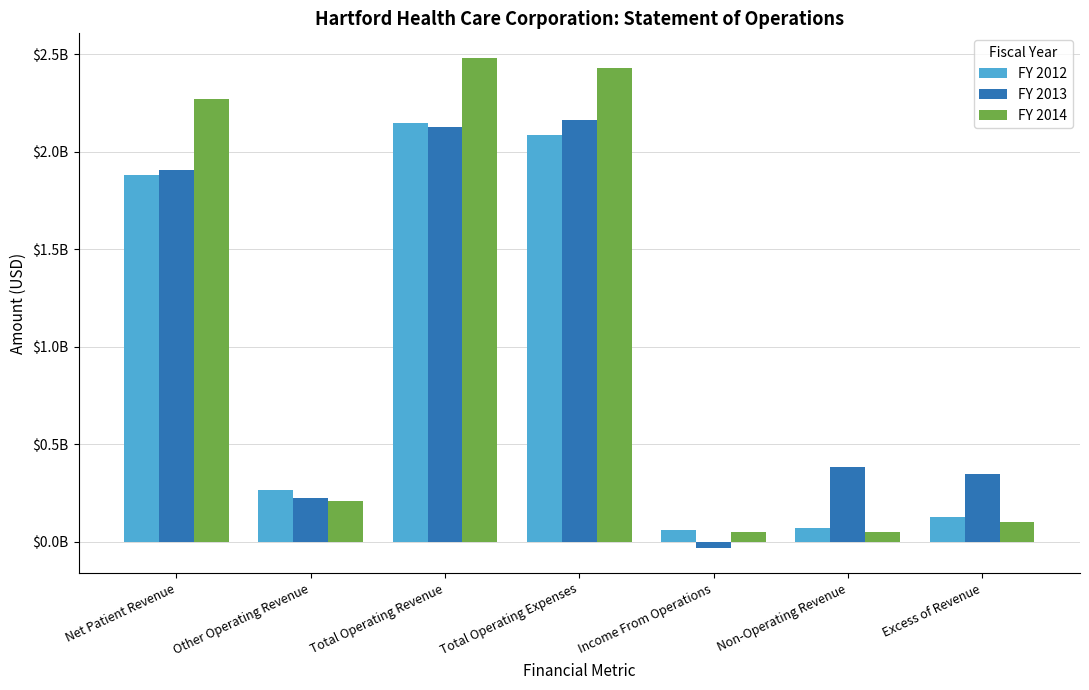

Is the value of FY 2013 at Net Patient Revenue greater than the value of FY 2014 at Total Operating Expenses?

No